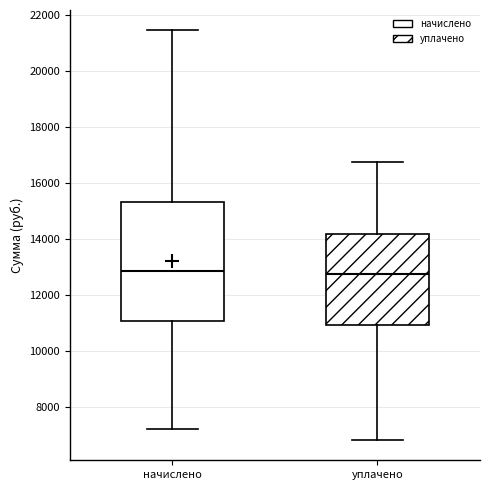

Where is the upper edge of the box for уплачено on the y-axis? The values are not printed on the chart, so give them approximately, as read against the axis.

14200